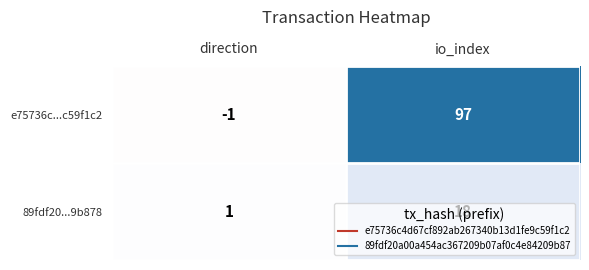

Rank the series at io_index from highest to lowest value.

e75736c...c59f1c2, 89fdf20...9b878